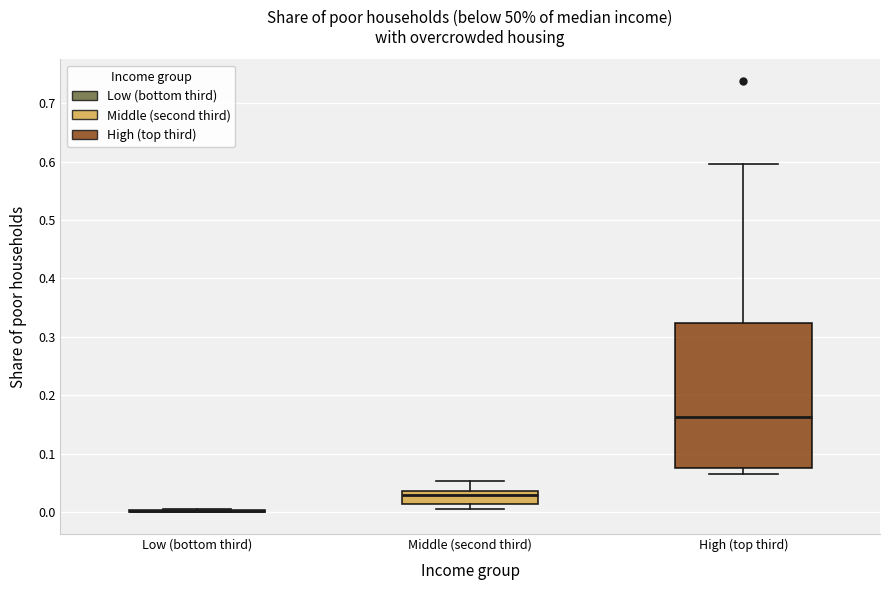

Reading left to right, read every box against the y-axis: the position of its median line, the range the box covers, and the ends of its whiskers. The values are not printed on the chart, so give them approximately, as read against the axis.

Low (bottom third): box collapsed to a line at 0.00, whiskers 0.00 to 0.01
Middle (second third): median 0.03, box 0.01 to 0.04, whiskers 0.01 (just below the box's lower edge) to 0.05
High (top third): median 0.16, box 0.07 to 0.32, whiskers 0.07 (just below the box's lower edge) to 0.60